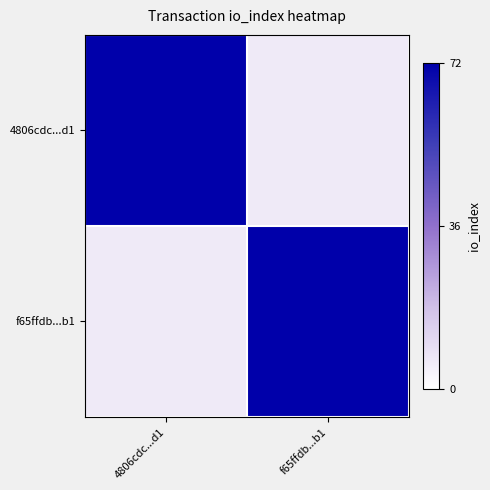

At 4806cdc...d1, list the series in order from smallest to largest.

f65ffdb...b1, 4806cdc...d1